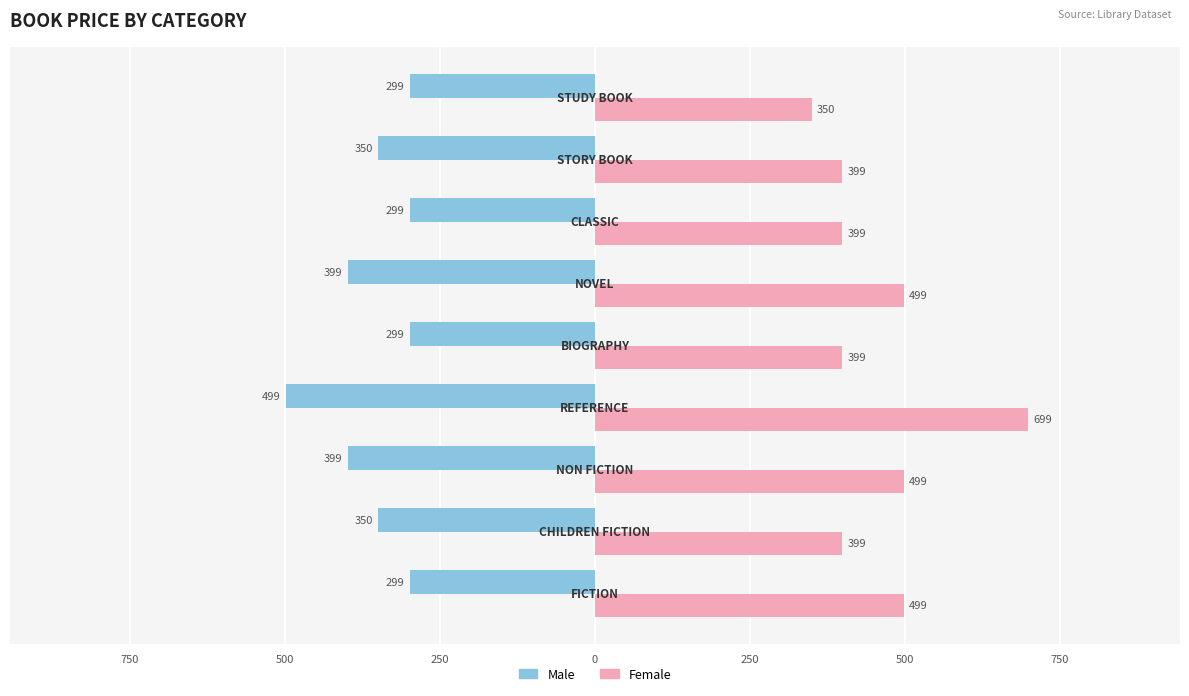

What are all the series names shown in the legend?

Male, Female